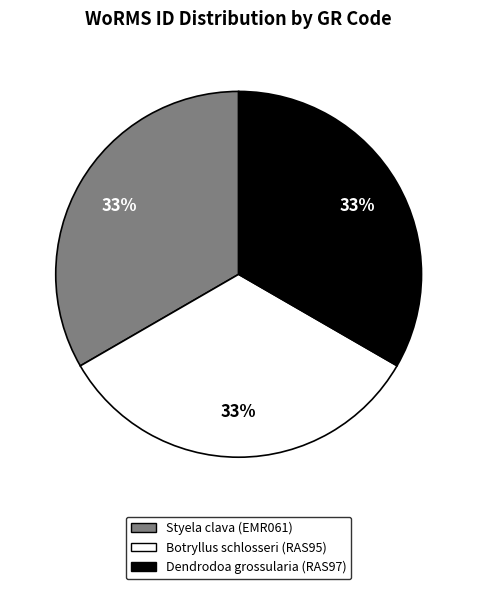

Count the number of slices in the pie.

3